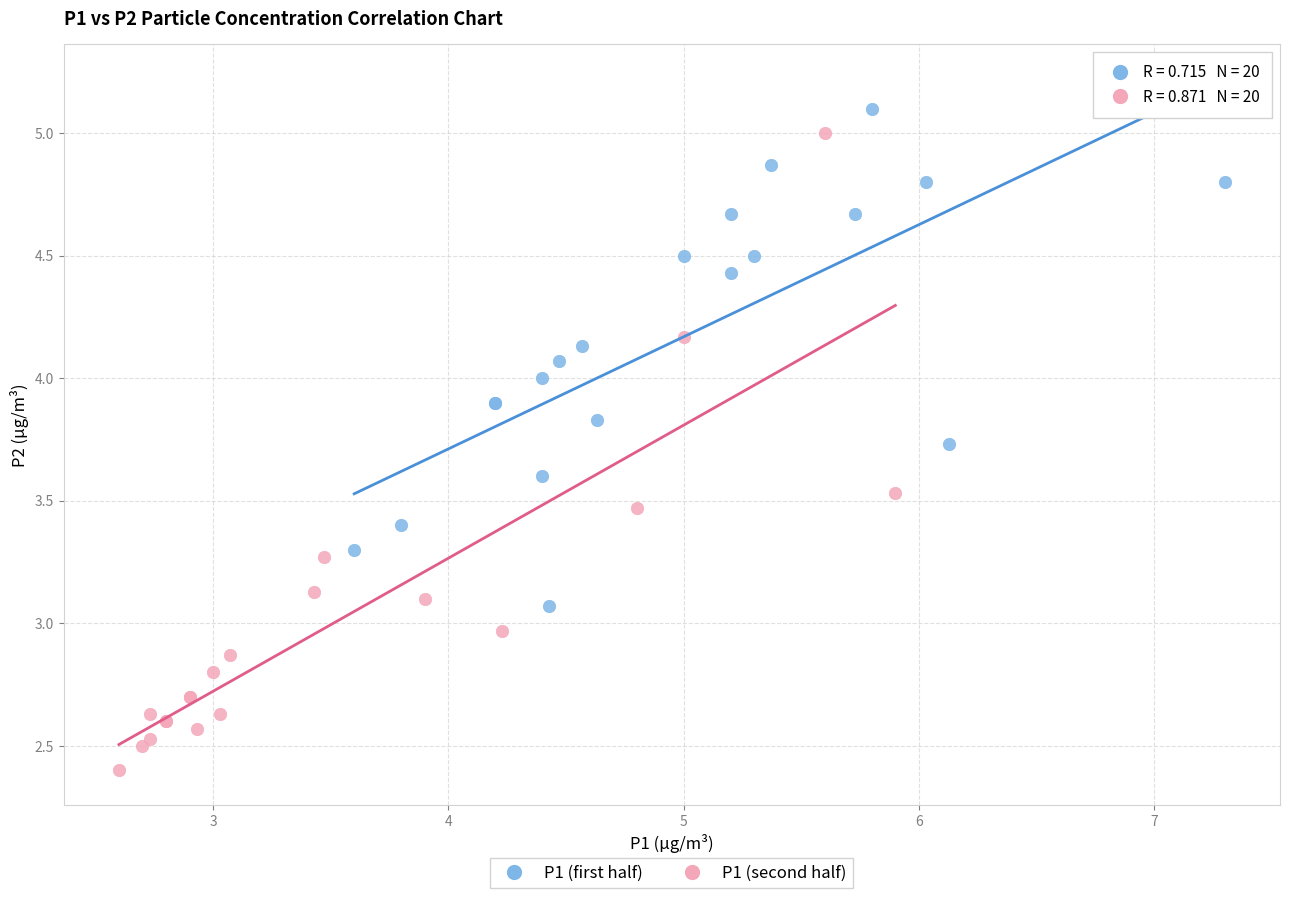

What are all the series names shown in the legend?

P1 (first half), P1 (second half)